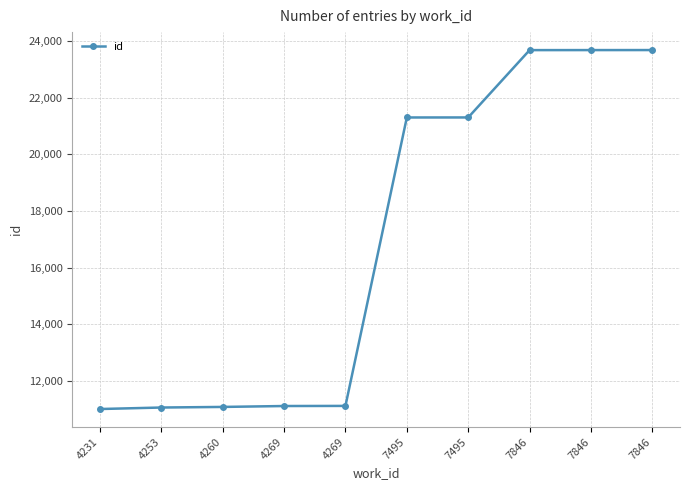

True or false: the data has more than 0 interior local peaks.

False